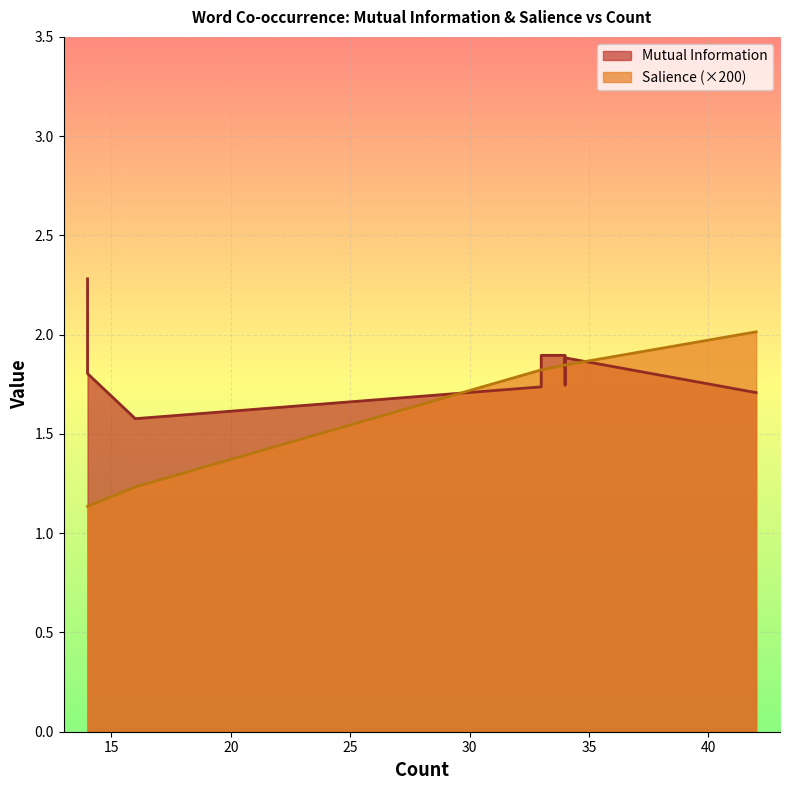

At 34, list the series in order from largest to smallest.

Mutual Information, Salience